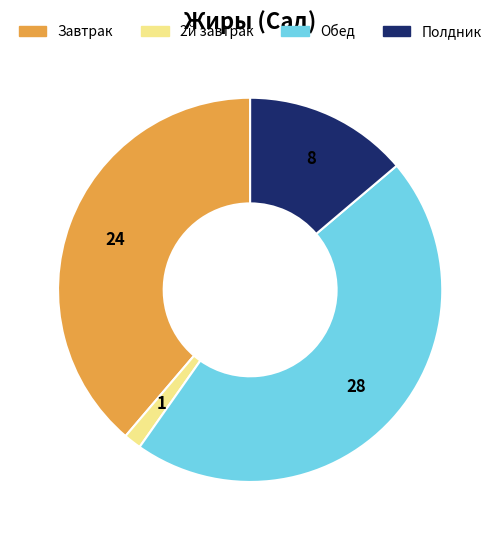

How many segments does this pie chart have?

4